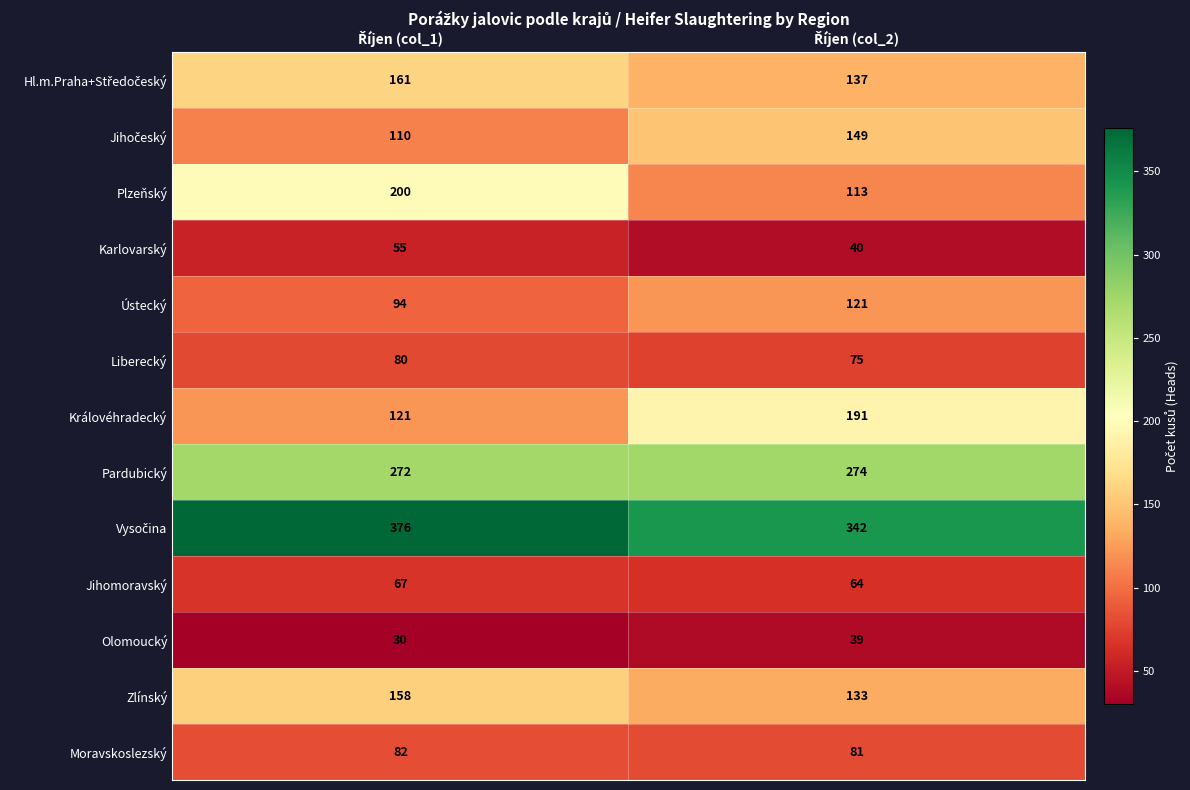

What is the highest value of the Liberecký series?

80